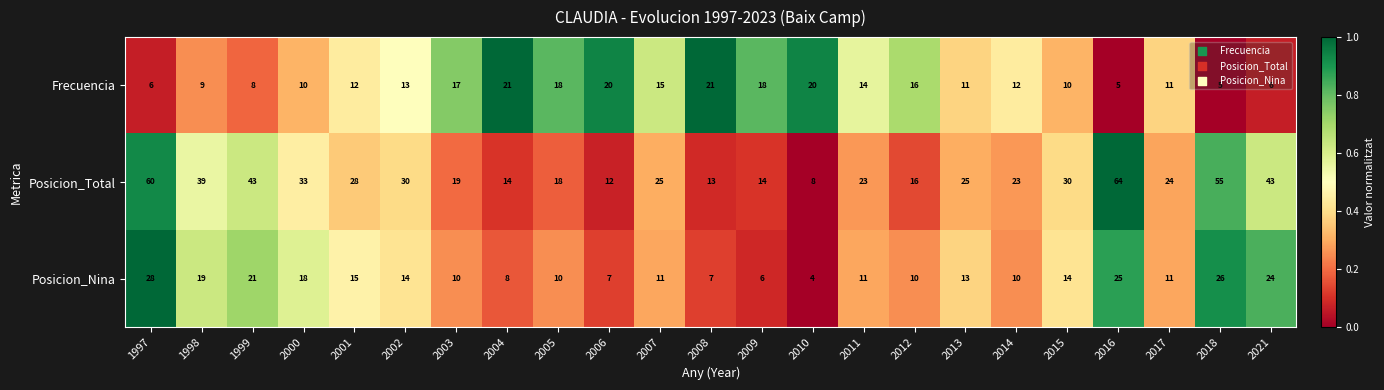

How many distinct data groups are displayed?

3